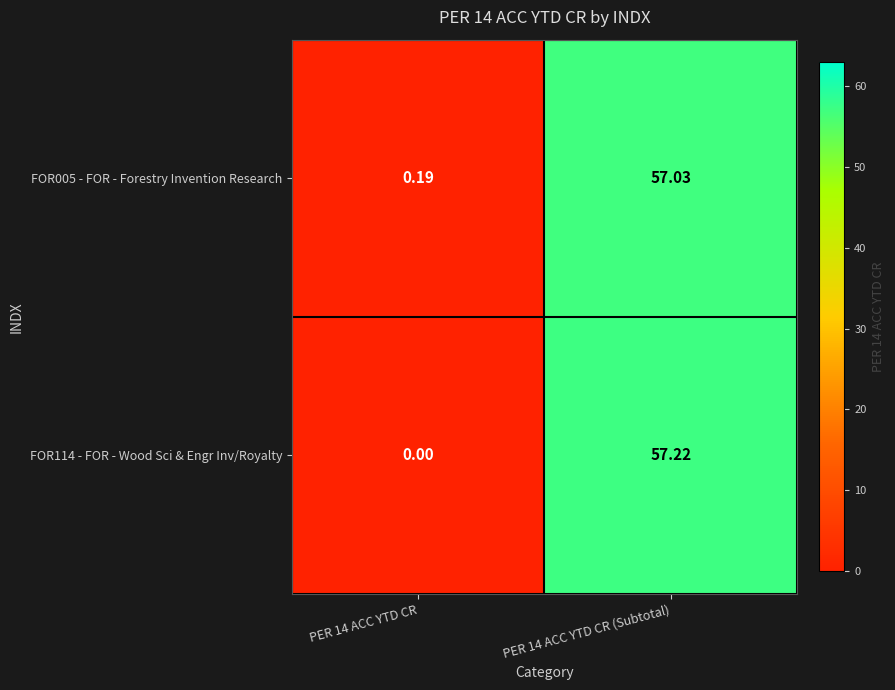

How many data points in FOR005 - FOR - Forestry Invention Research are above 57?

1